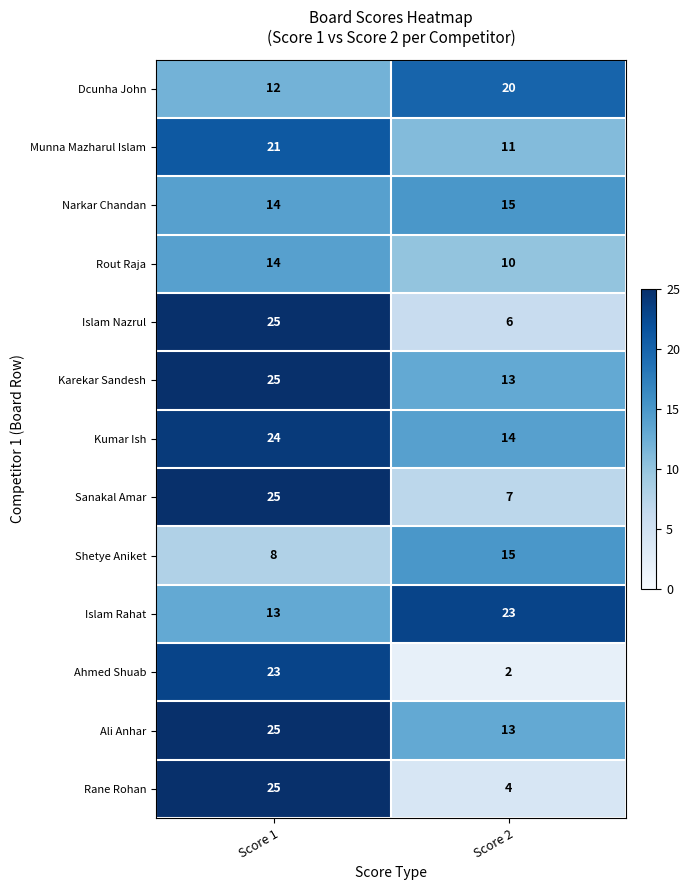

What is the spread (max minus min) of values at Score 2?

21